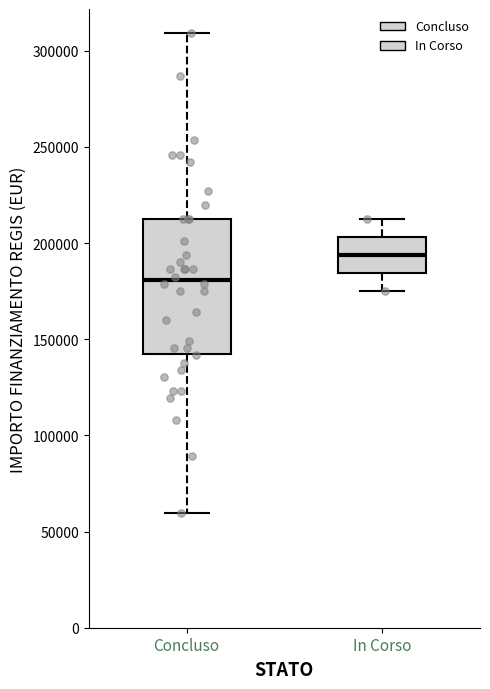

Where does the lower whisker of the box for Concluso end on the y-axis? The values are not printed on the chart, so give them approximately, as read against the axis.

60000